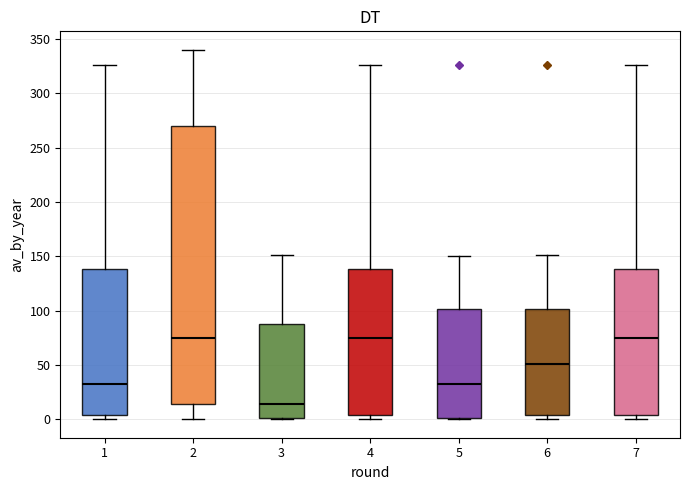

Which box is the tallest, from its lower edge to its upper edge?

2